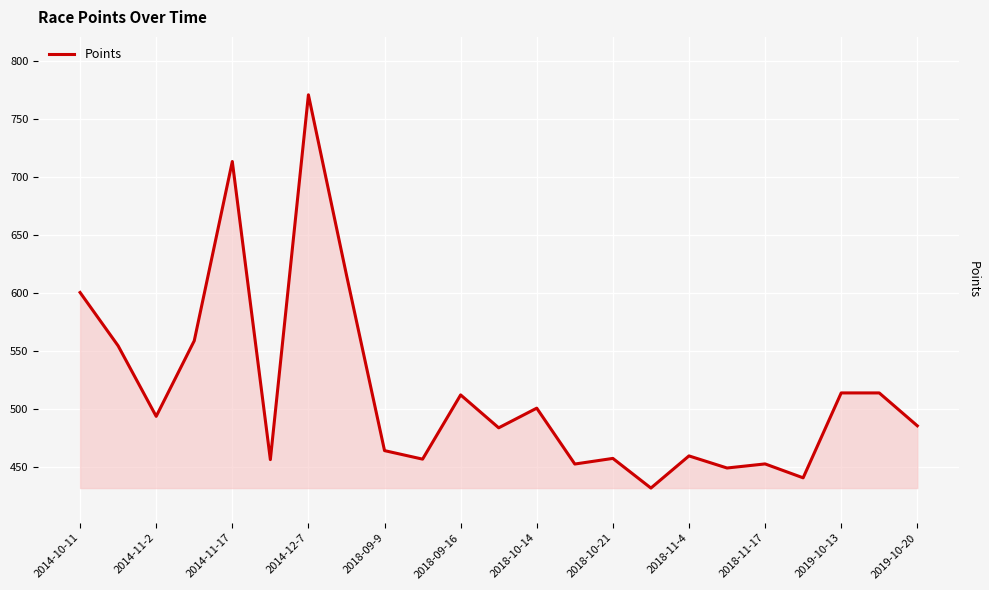

What is the smallest value displayed?

431.7